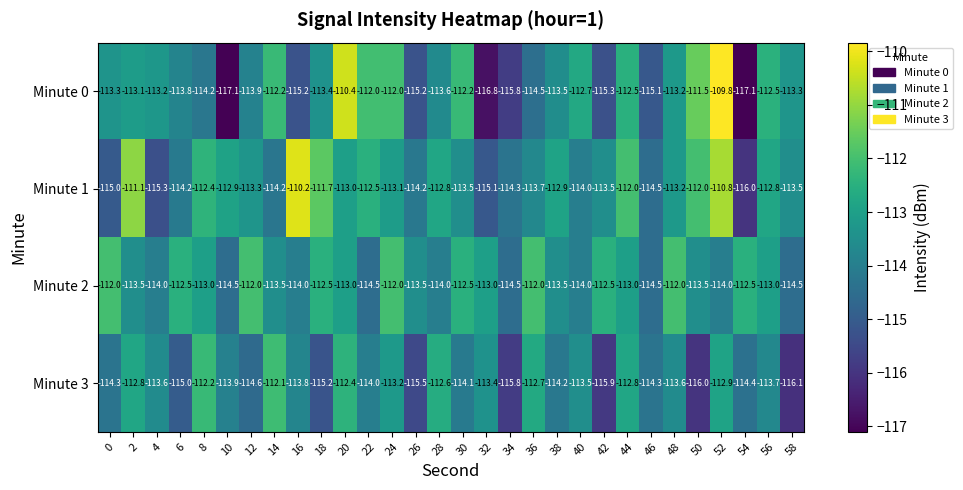

What value does the Minute 2 series have at 2?

-113.5